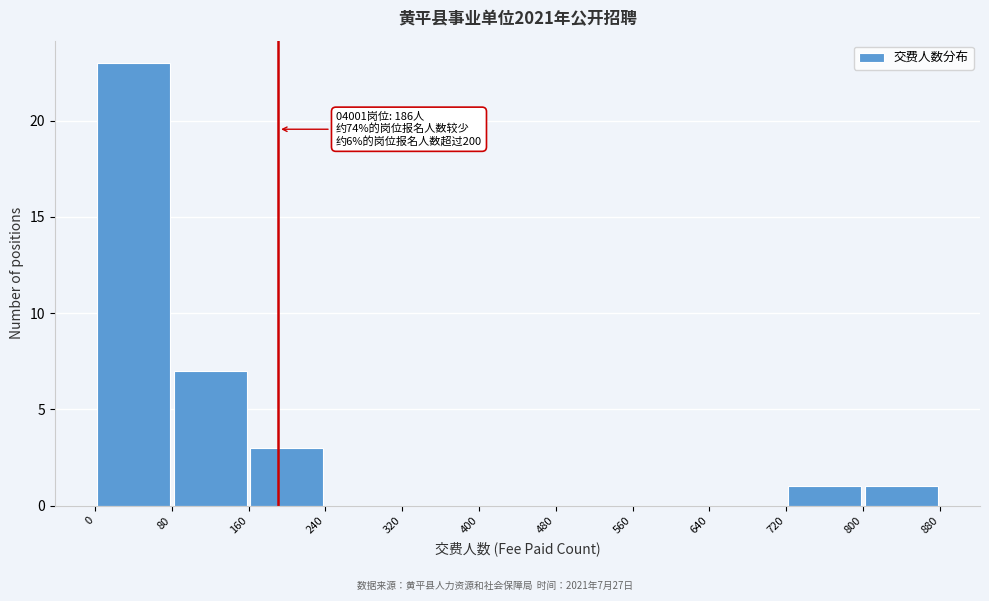

Over which range of the x-axis is the bar tallest?

0 to 80